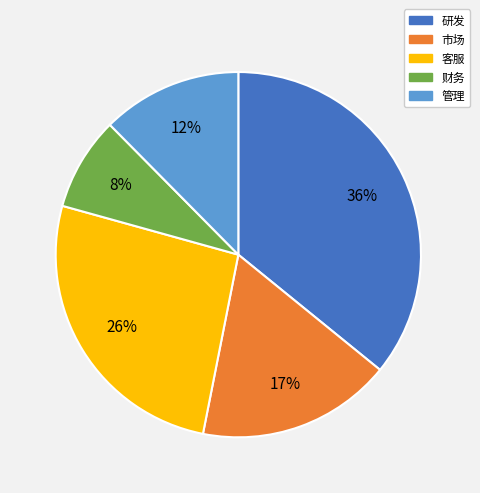

Which slice is the smallest?

财务